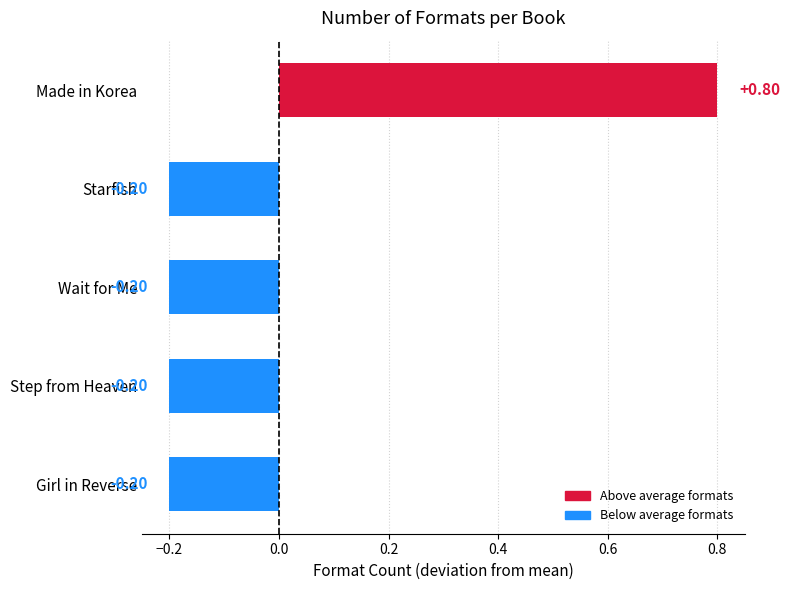

What is the minimum value shown in the chart?

-0.2